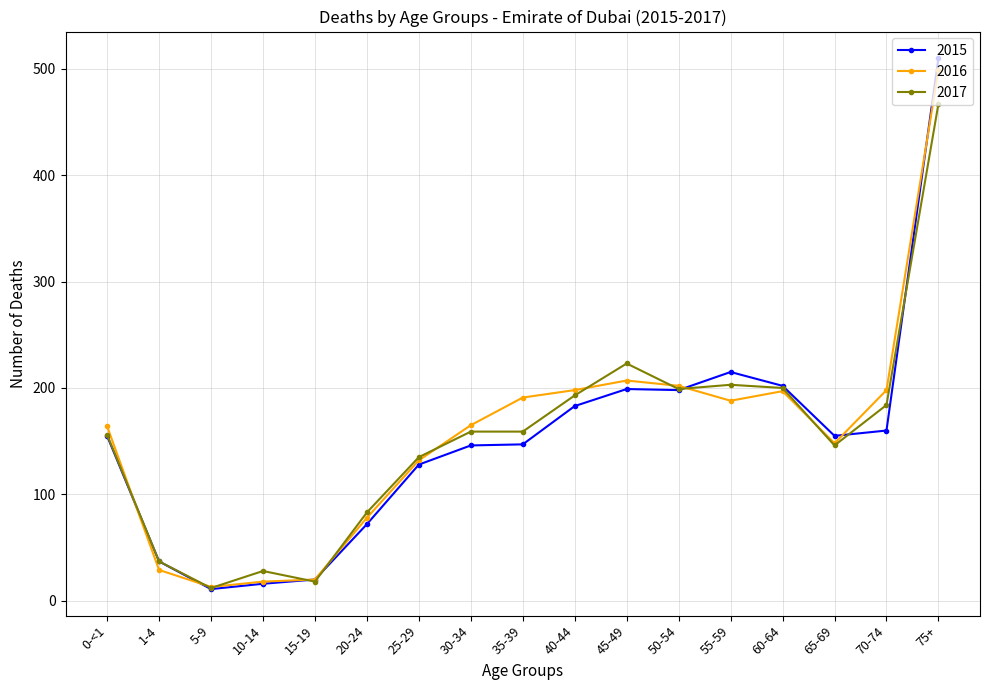

At which category does 2017 reach its first local valley?

5-9